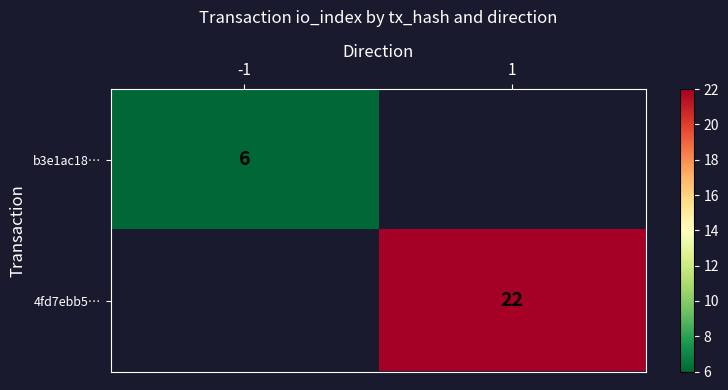

Which category has the highest value across all series?

1